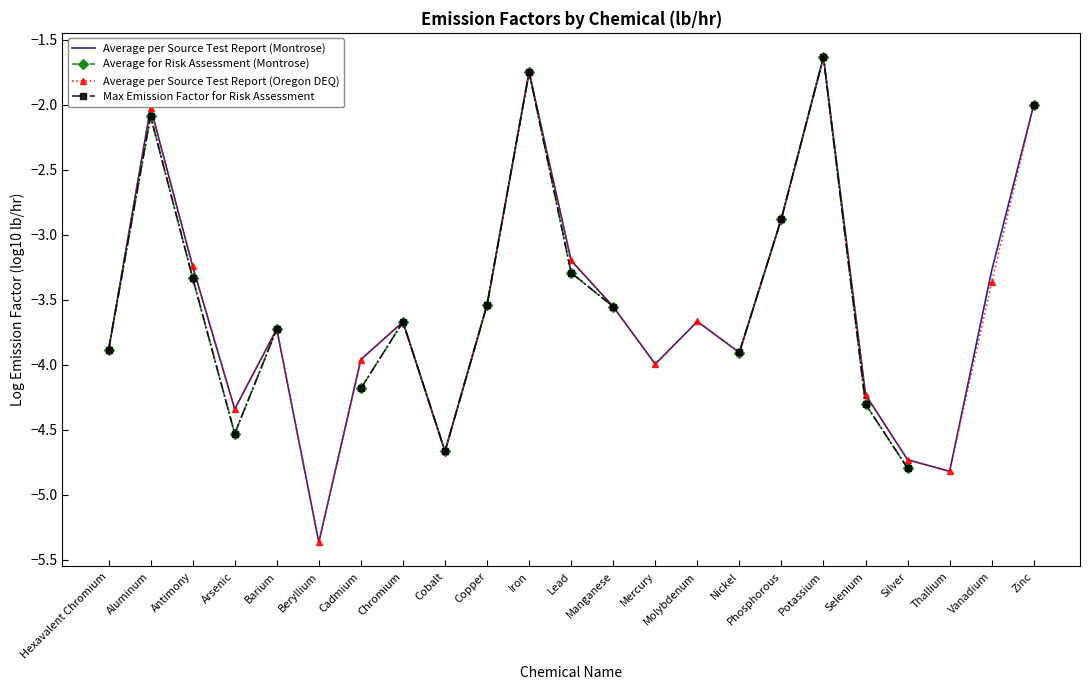

Which series has the widest spread of values?

Average per Source Test Report (Oregon DEQ)